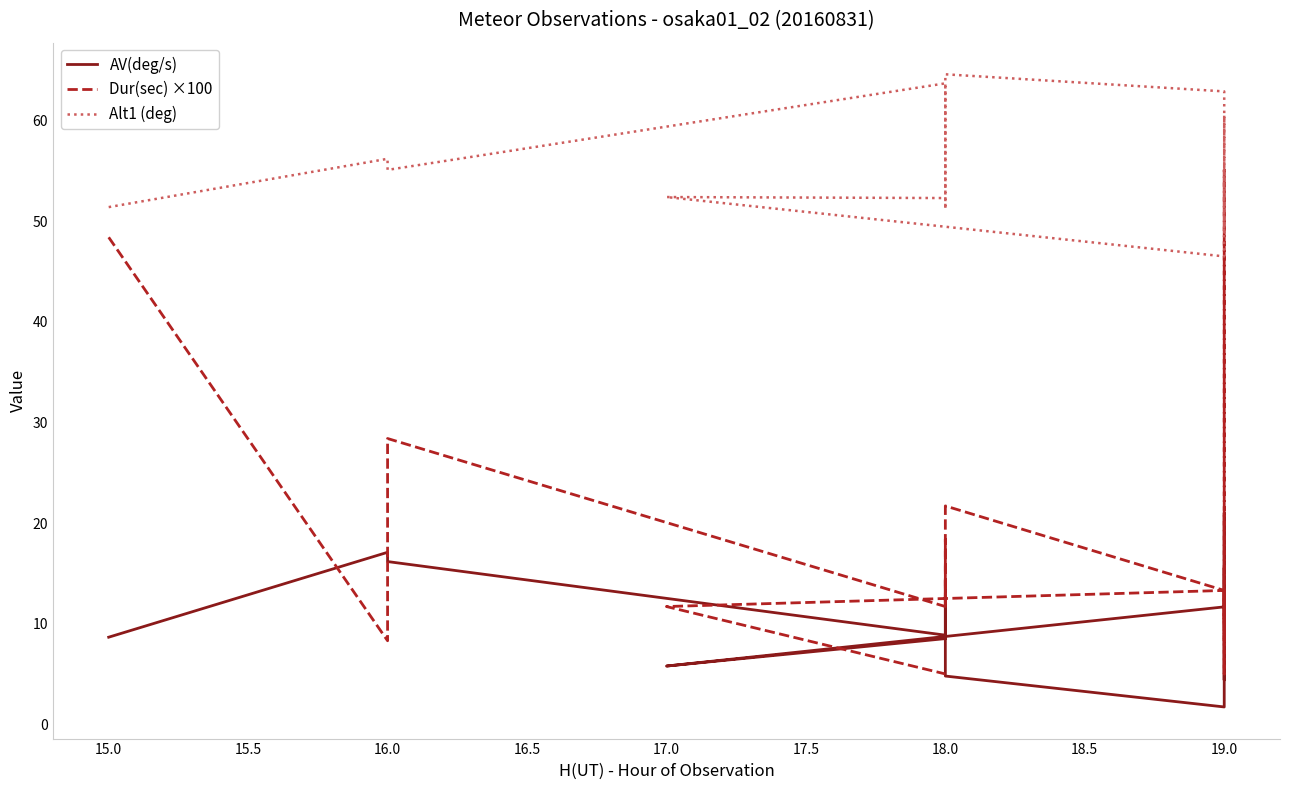

What is the difference between the maximum and minimum values in the Alt1 (deg) series?

18.1